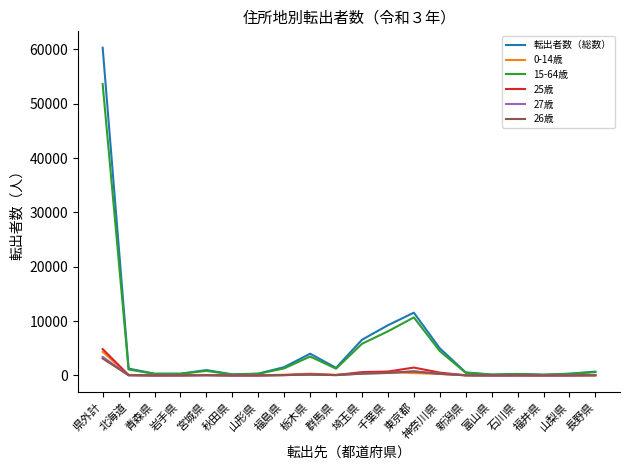

What is the lowest value of the 転出者数（総数） series?

150